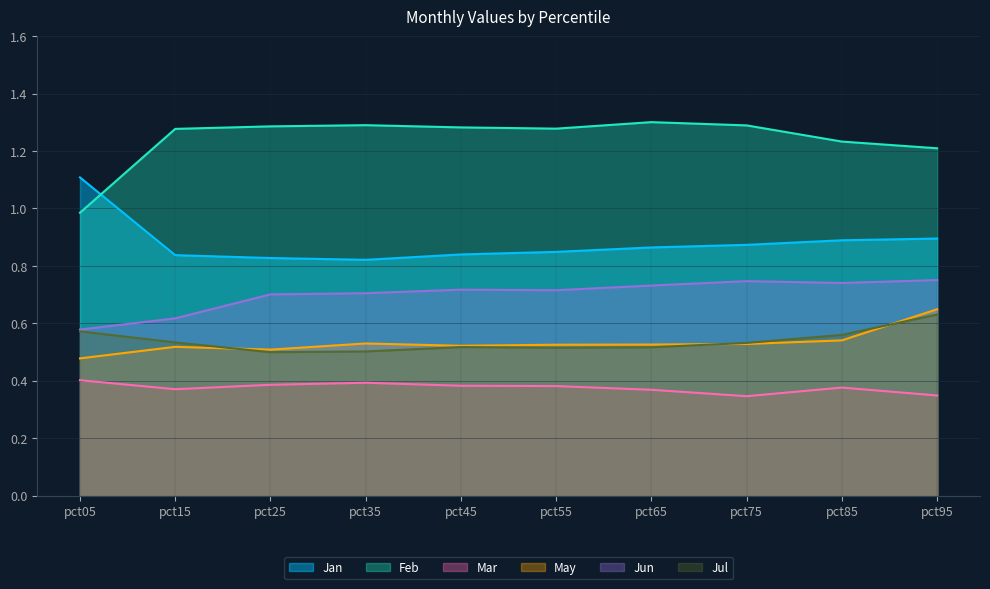

What is the value of the Jan point at the 4th from the left?

0.8